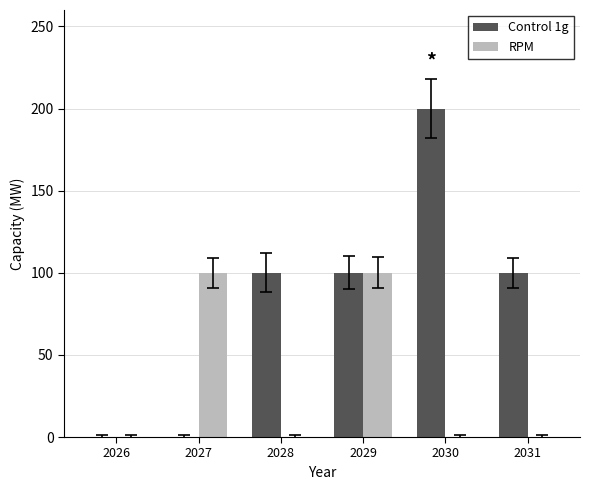

What is the greatest value displayed?

200